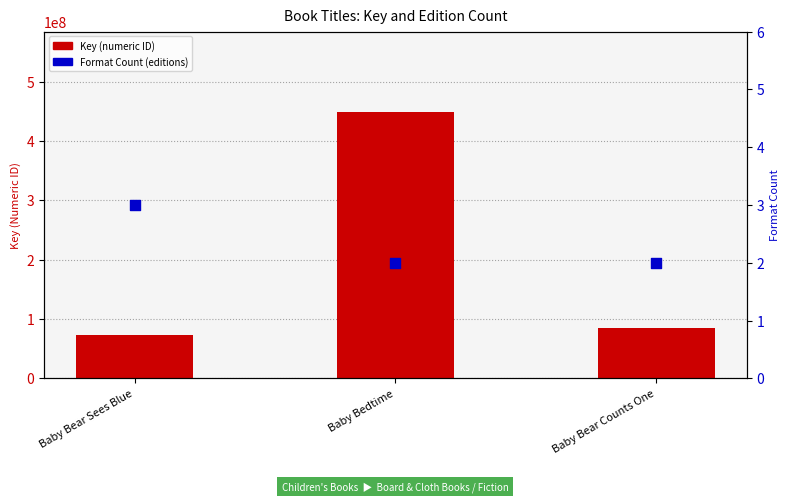

Which series has the largest Y range (max minus min)?

Key (numeric ID)